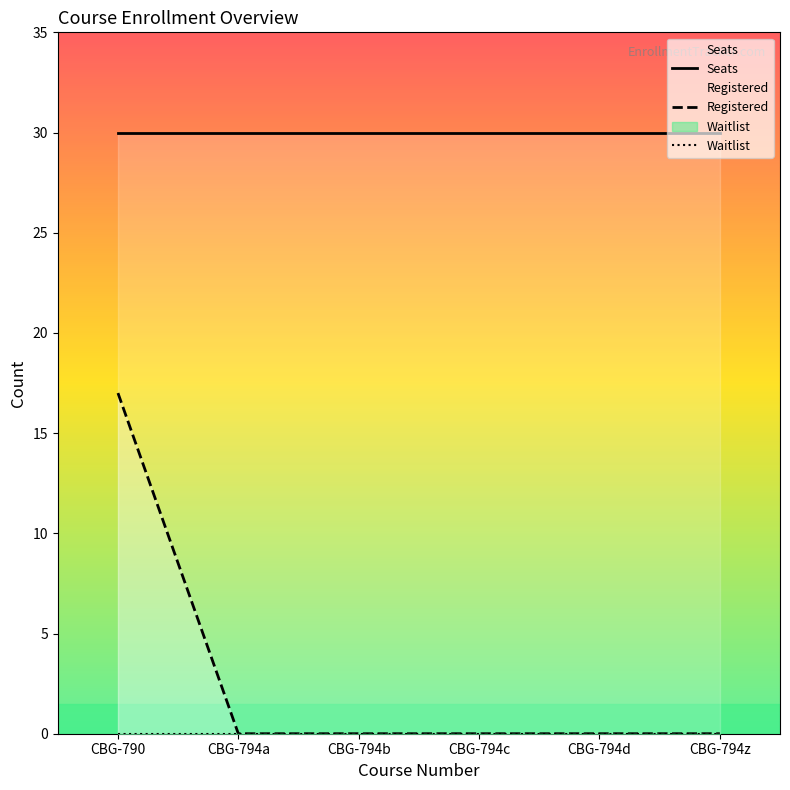

Where is Seats nearest to the value 30?

CBG-790